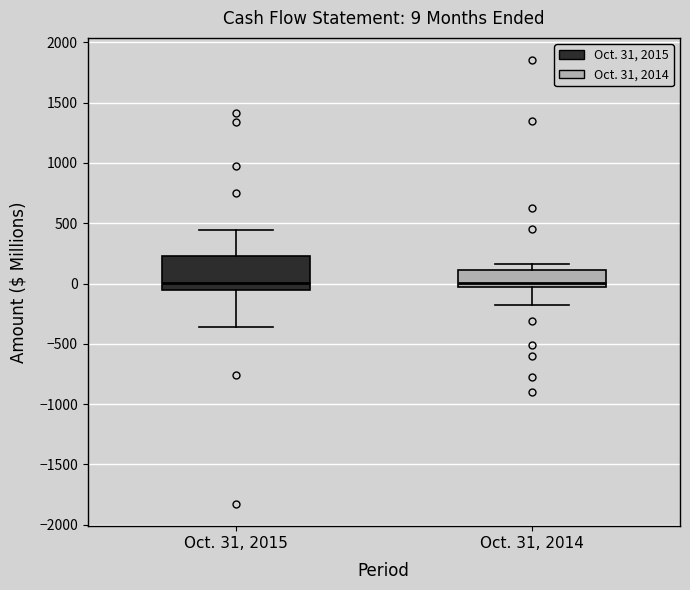

Which box is the tallest, from its lower edge to its upper edge?

Oct. 31, 2015